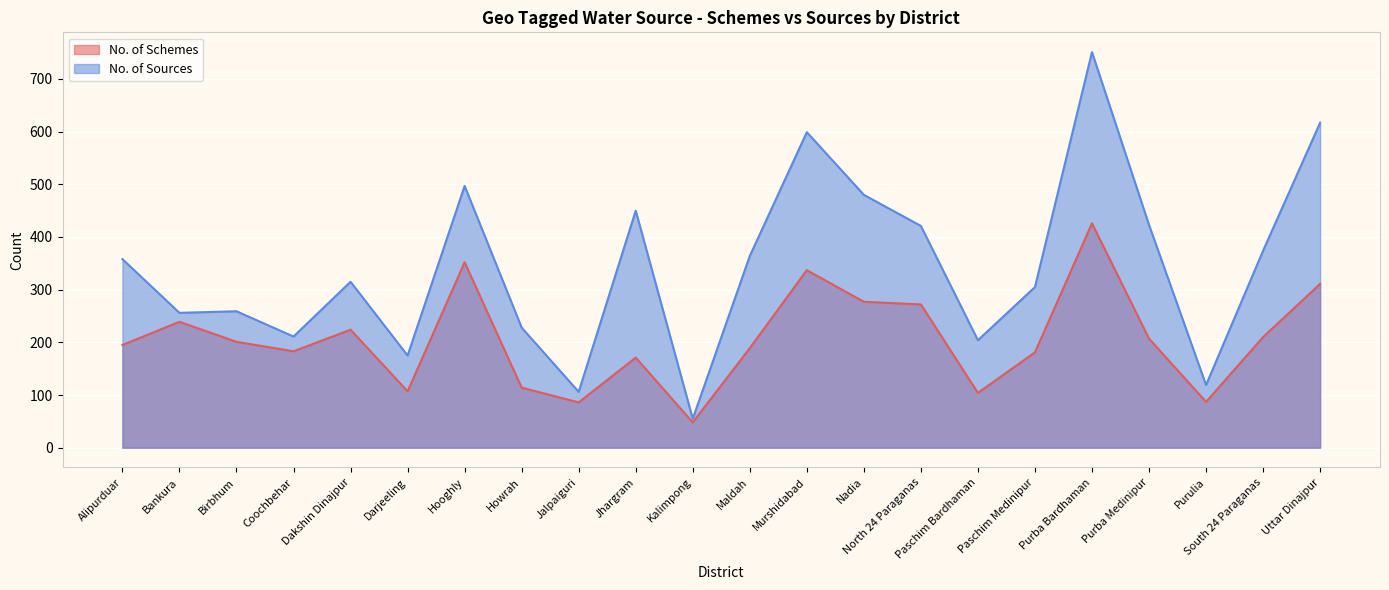

What is the value of the No. of Schemes point at the 18th from the left?

426